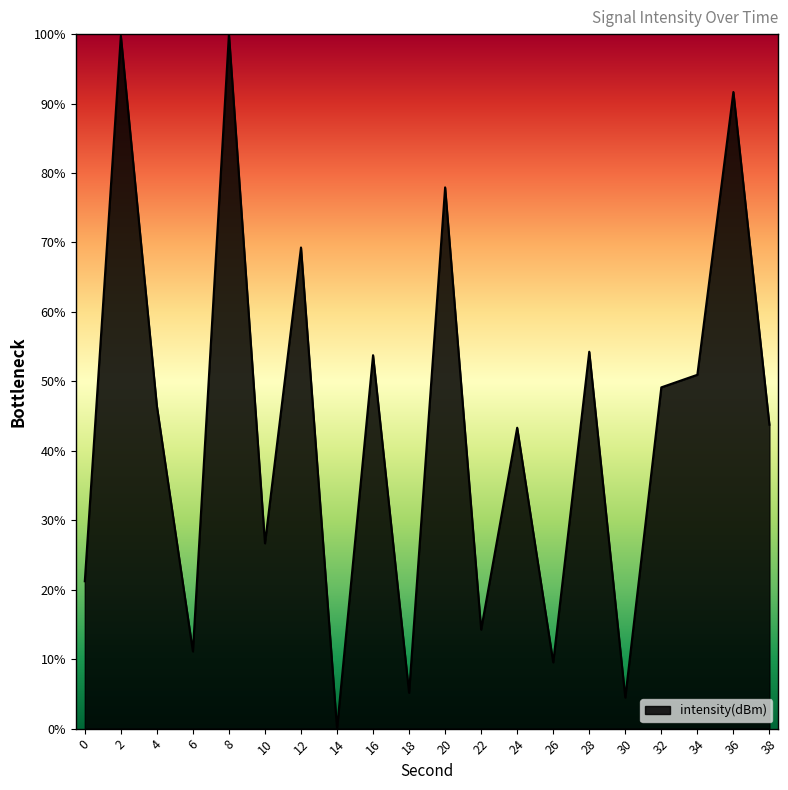

What is the change in value from 22 to 30?

-9.8